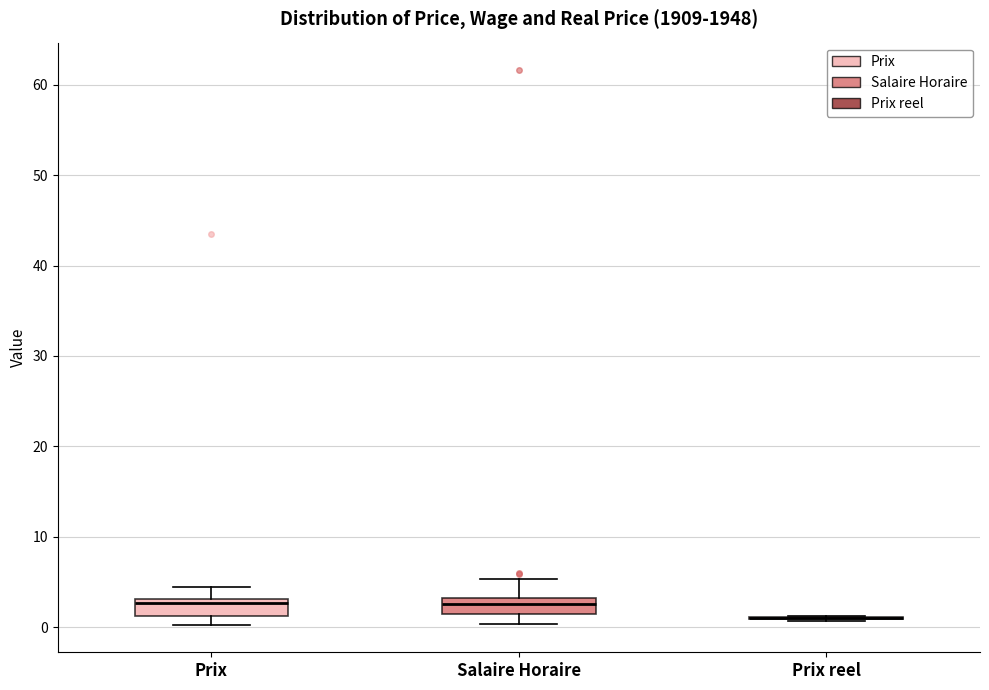

Reading left to right, read every box against the y-axis: the position of its median line, the range the box covers, and the ends of its whiskers. The values are not printed on the chart, so give them approximately, as read against the axis.

Prix: median 3 (just below the box's upper edge), box 1 to 3, whiskers 0 to 5
Salaire Horaire: median 3 (inside the box), box 2 to 3, whiskers 0 to 5
Prix reel: box collapsed to a line at 1, whiskers 1 to 1